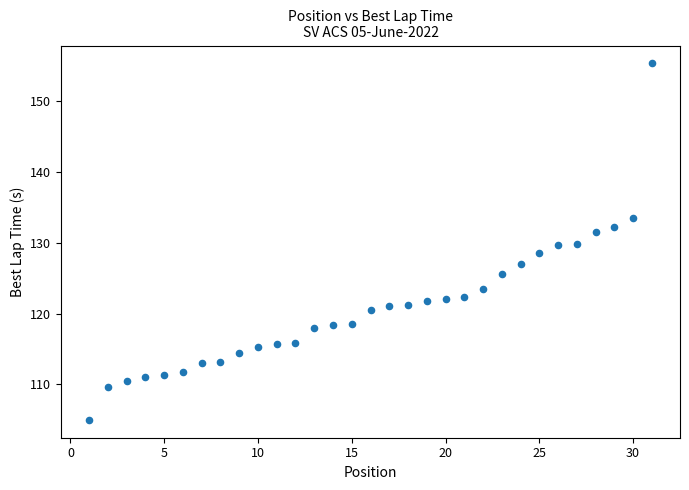

How many points are shown in the scatter plot?

31